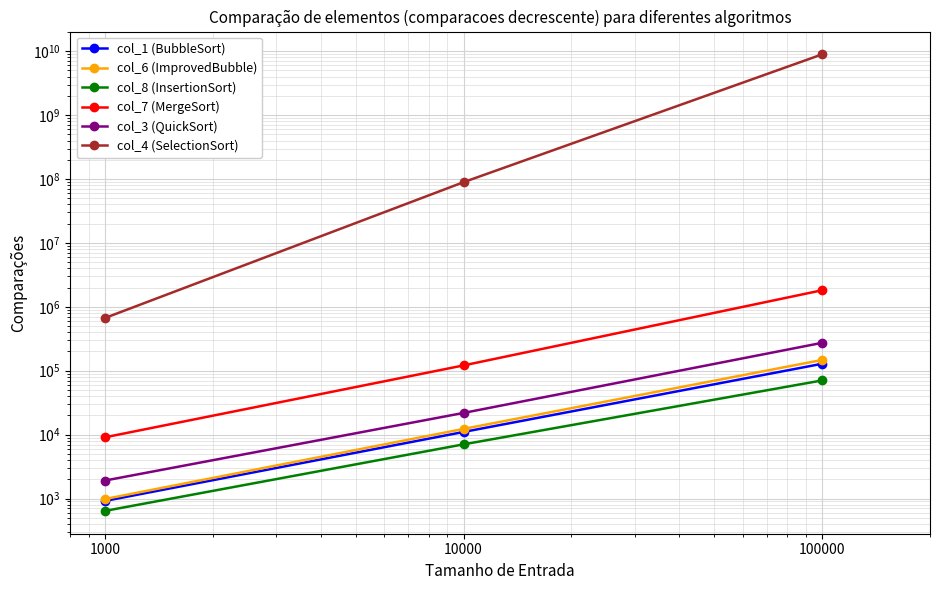

Reading left to right, extract all data points from this chart.

col_1 (BubbleSort): 916.7	11000.0	128333.3
col_6 (ImprovedBubble): 981.8	12272.7	147272.7
col_8 (InsertionSort): 640.0	7040.0	70400.0
col_7 (MergeSort): 9075.0	121000.0	1815000.0
col_3 (QuickSort): 1911.0	21840.0	273000.0
col_4 (SelectionSort): 668571.4	89142857.1	8914285714.3